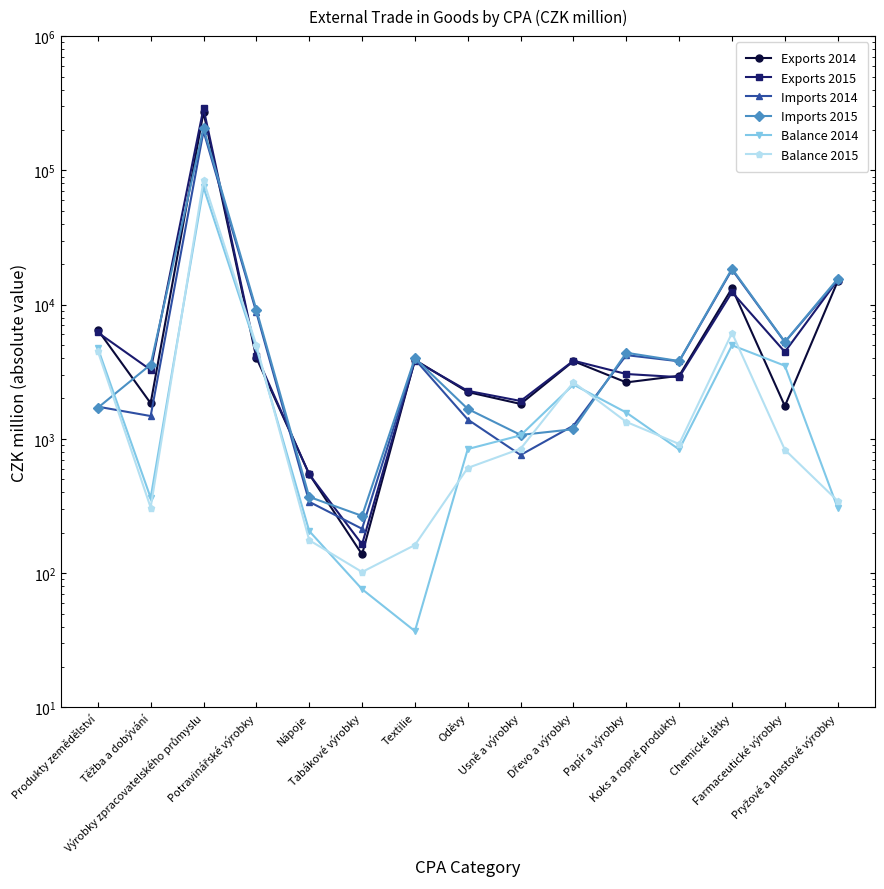

Which label corresponds to the largest value in the chart?

Výrobky zpracovatelského průmyslu